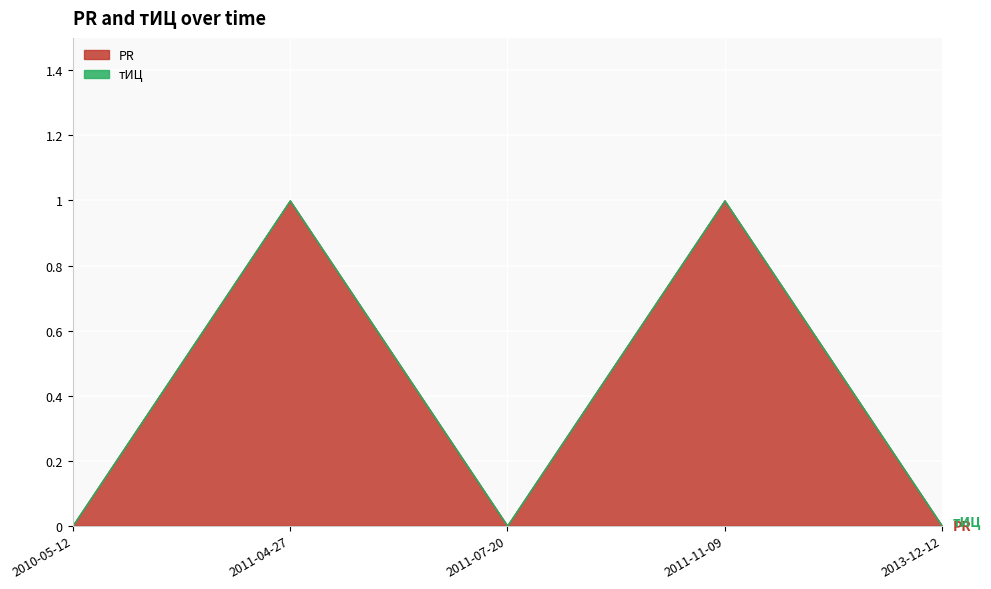

True or false: PR and тИЦ intersect in this chart.

False